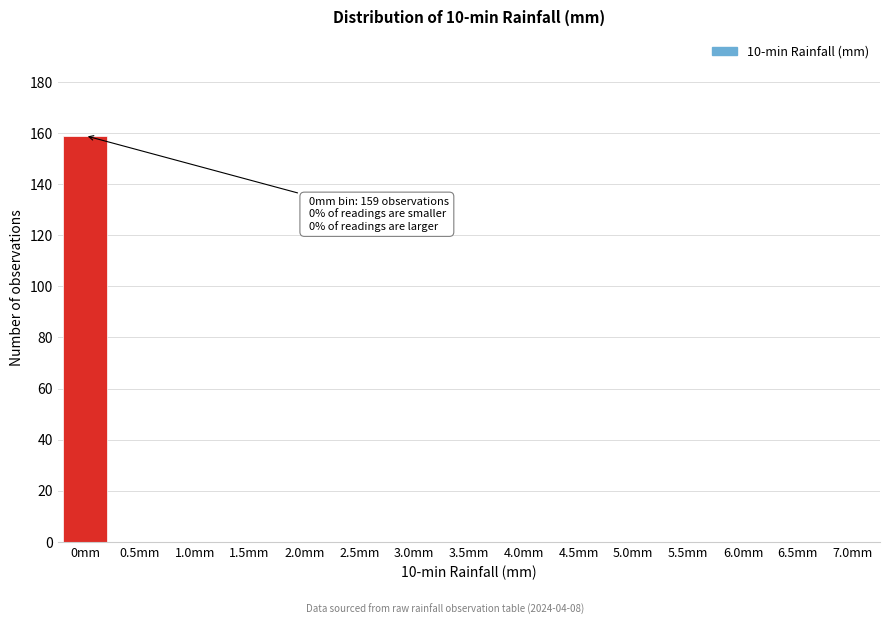

Reading left to right, transcribe all the data shown in this chart.

0mm=159	0.5mm=0	1.0mm=0	1.5mm=0	2.0mm=0	2.5mm=0	3.0mm=0	3.5mm=0	4.0mm=0	4.5mm=0	5.0mm=0	5.5mm=0	6.0mm=0	6.5mm=0	7.0mm=0